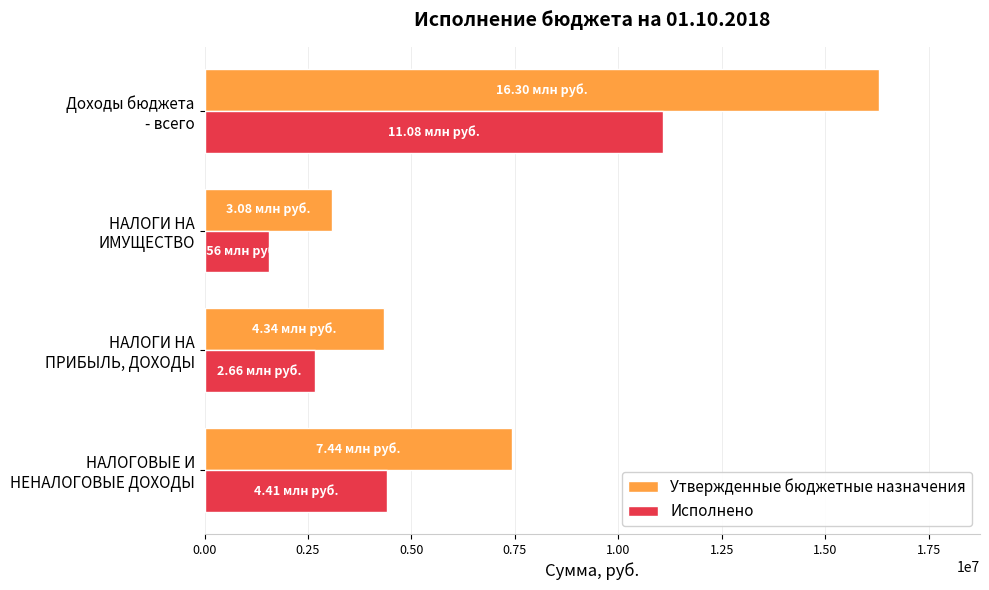

What is the difference between the second highest and minimum values in the Исполнено series?

2855766.2